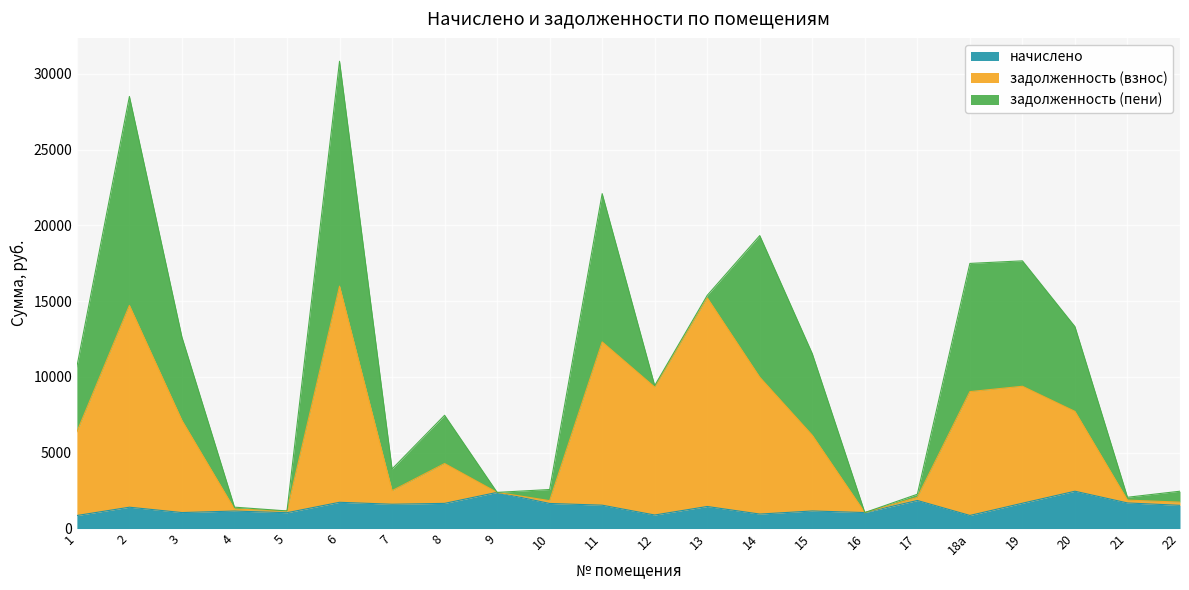

What position from the left is 15?

15